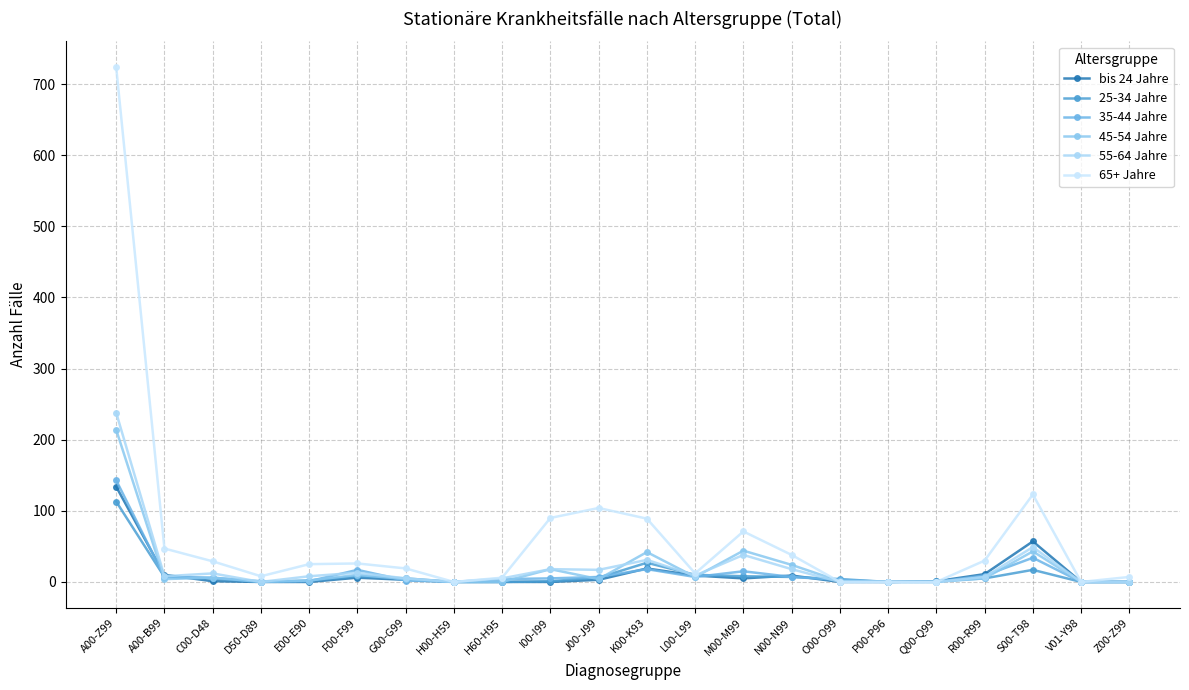

The value of 25-34 Jahre at H60-H95 is 0. True or false?

True